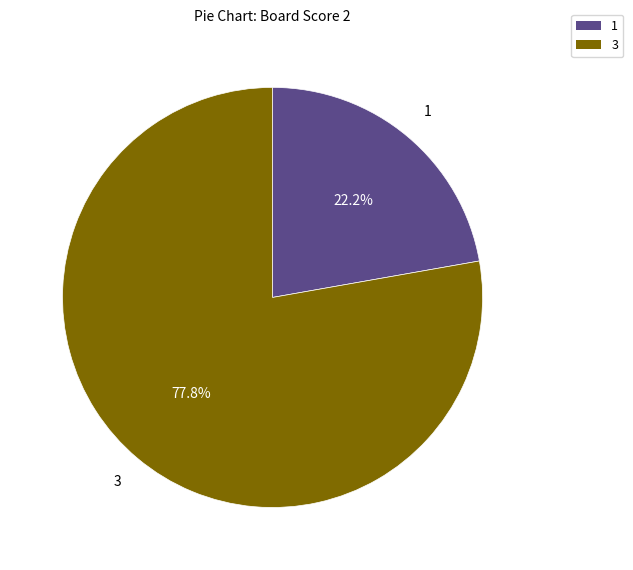

Is there a majority slice in this chart?

Yes